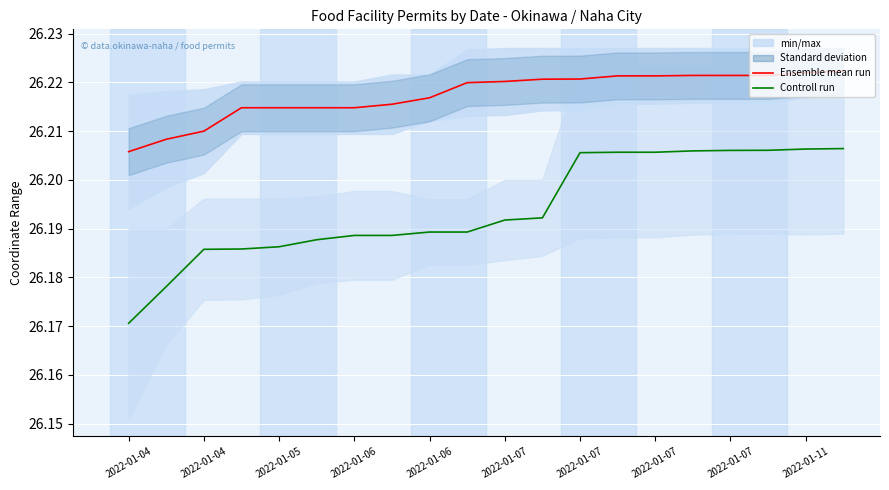

At 2022-01-07, list the series in order from largest to smallest.

Ensemble mean run (緯度), Control run (経度 scaled)